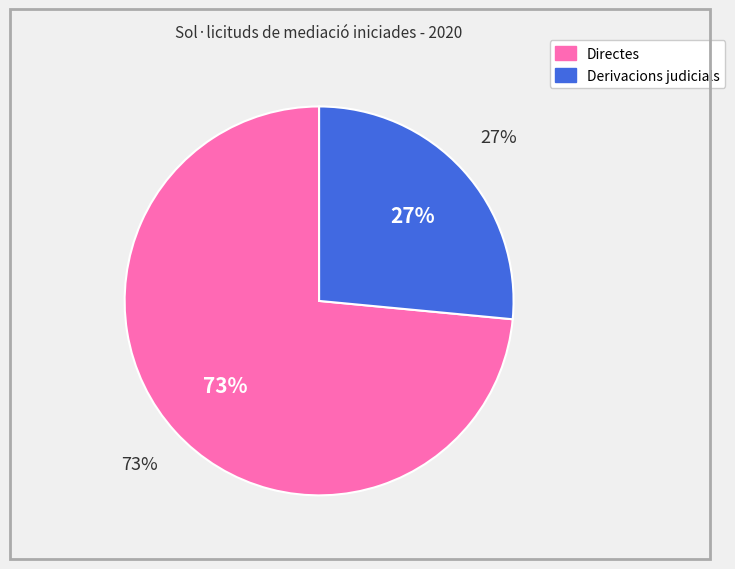

To the nearest percent, what percentage of the pie is Derivacions judicials?

27%